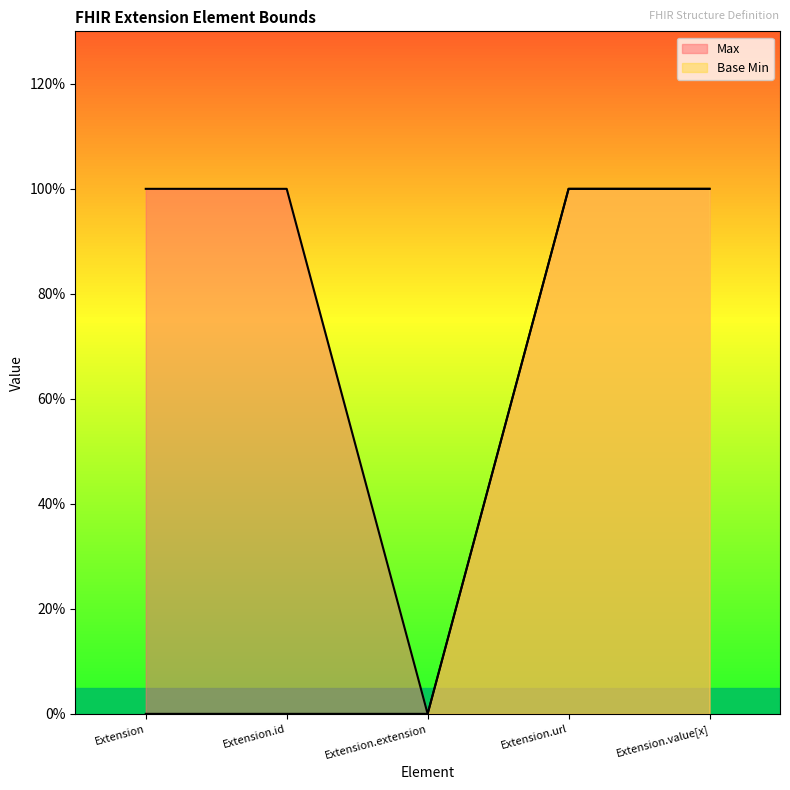

Rank the series at Extension.id from highest to lowest value.

Max, Base Min